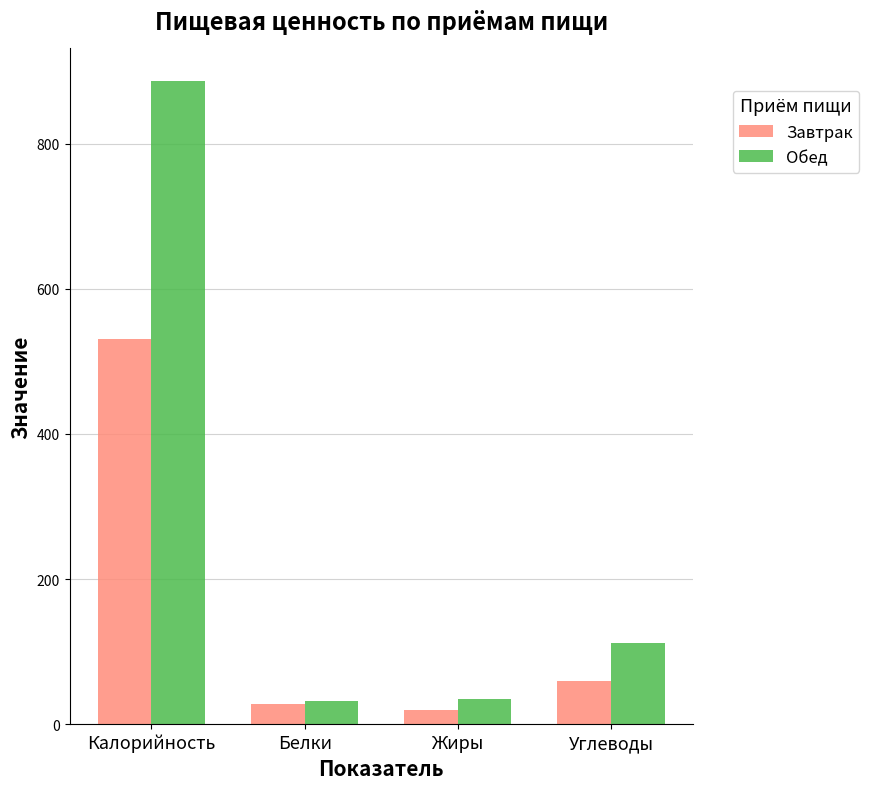

Which series has the widest spread of values?

Обед